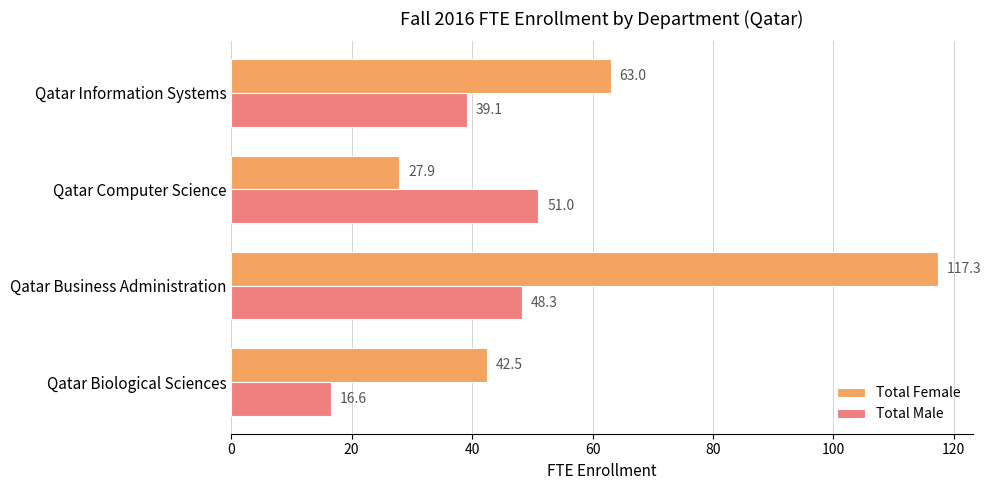

Which series has the largest total across all categories?

Total Female